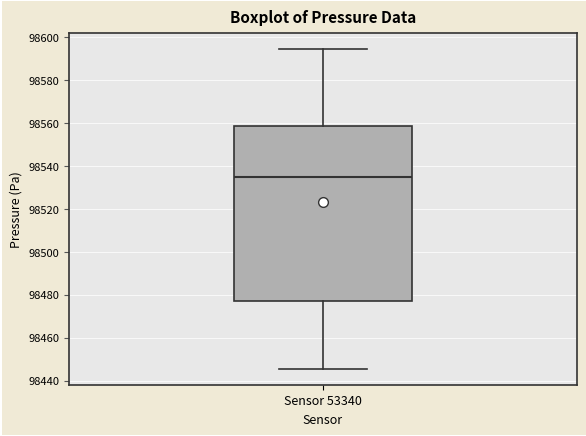

Transcribe this box plot: give where the median line is, the range the box spans, and where the two whiskers end, as read against the y-axis. The values are not printed on the chart, so give them approximately, as read against the axis.

median 98534, box 98478 to 98558, whiskers 98446 to 98594